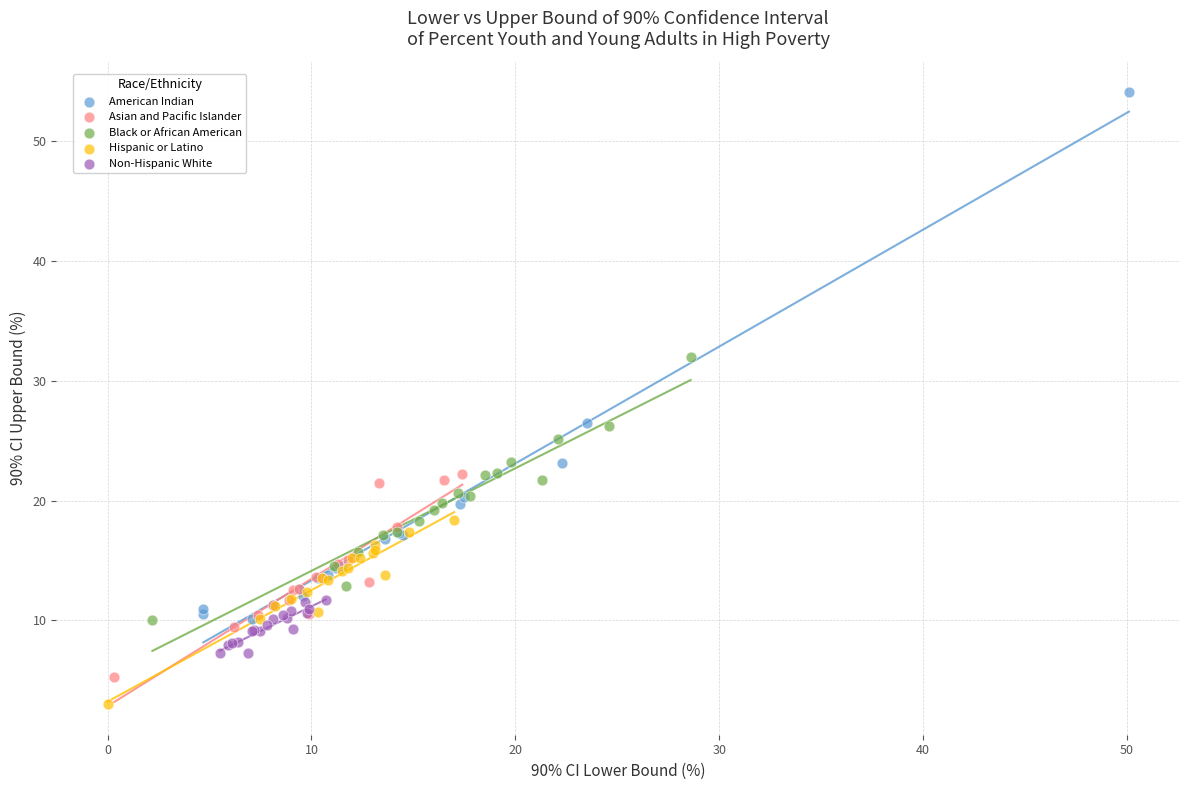

Which series has the widest spread of Y values?

American Indian